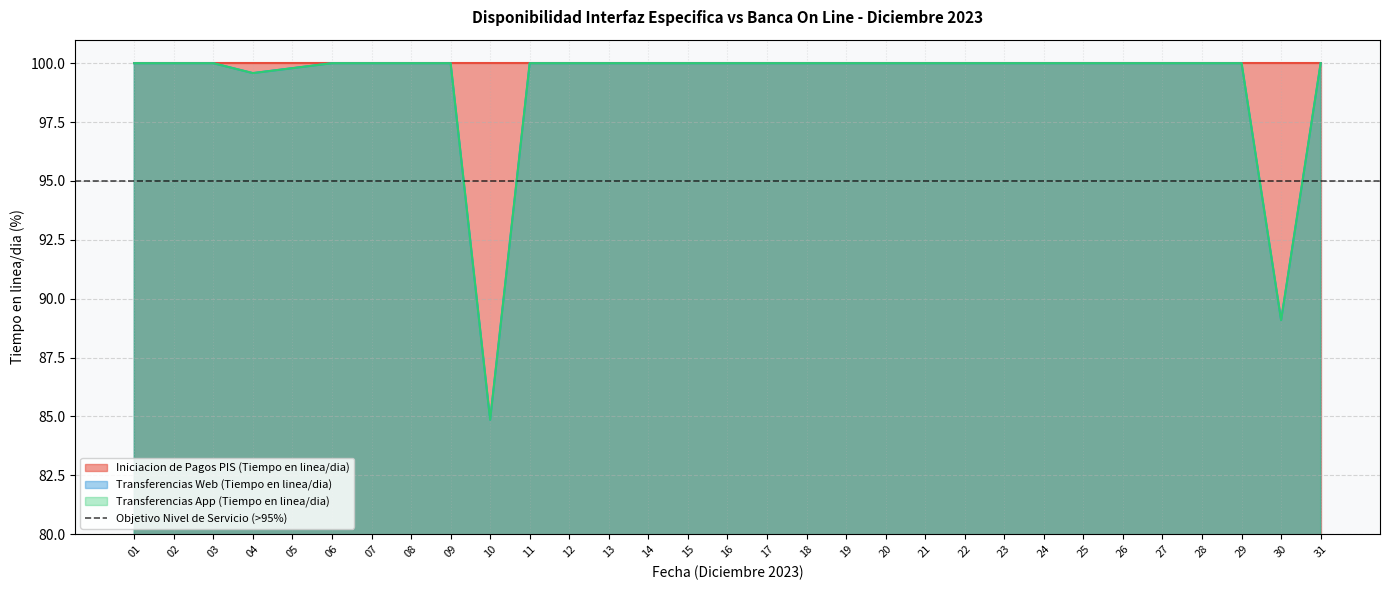

At which label is Transferencias App (Tiempo en linea/dia) closest to 92?

30